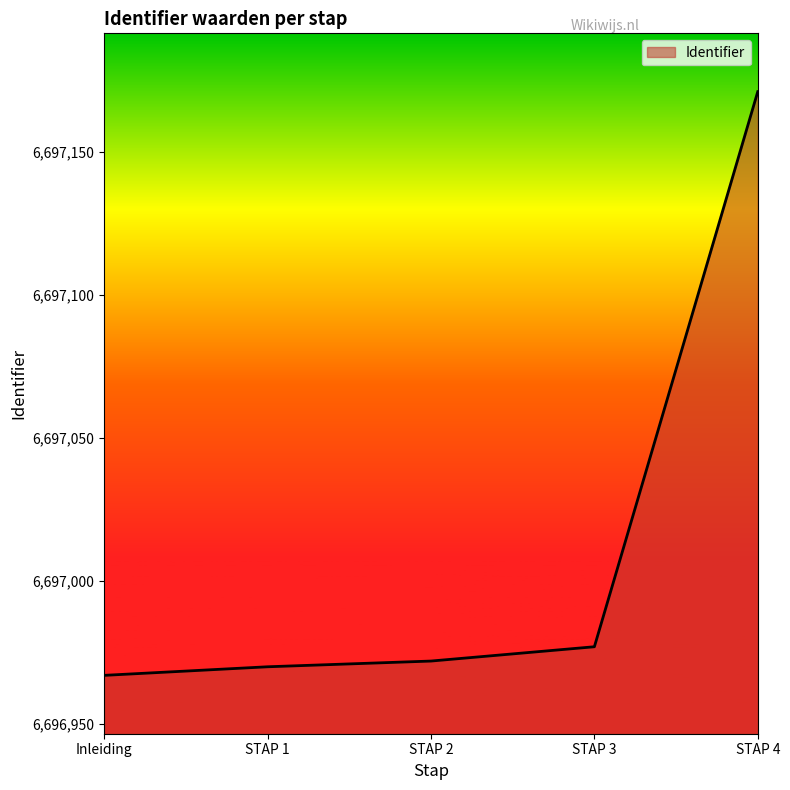

Reading left to right, extract all data points from this chart.

Inleiding=6696967	STAP 1=6696970	STAP 2=6696972	STAP 3=6696977	STAP 4=6697171